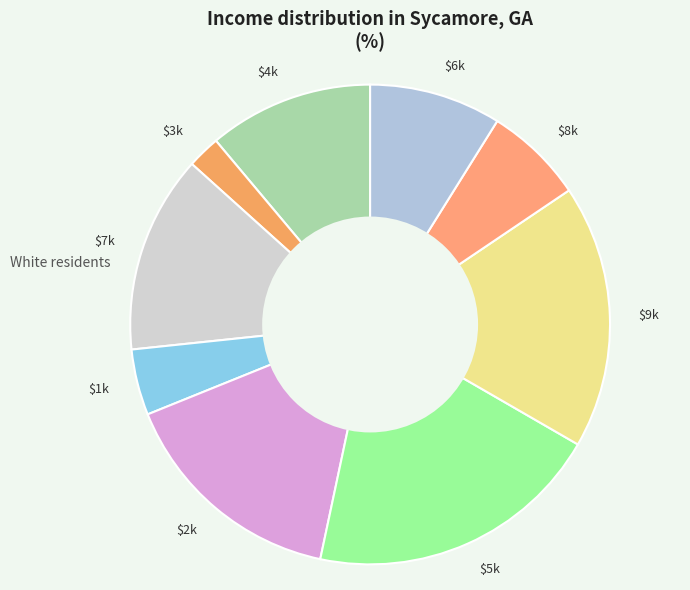

Which category has the biggest portion of the pie?

$5k